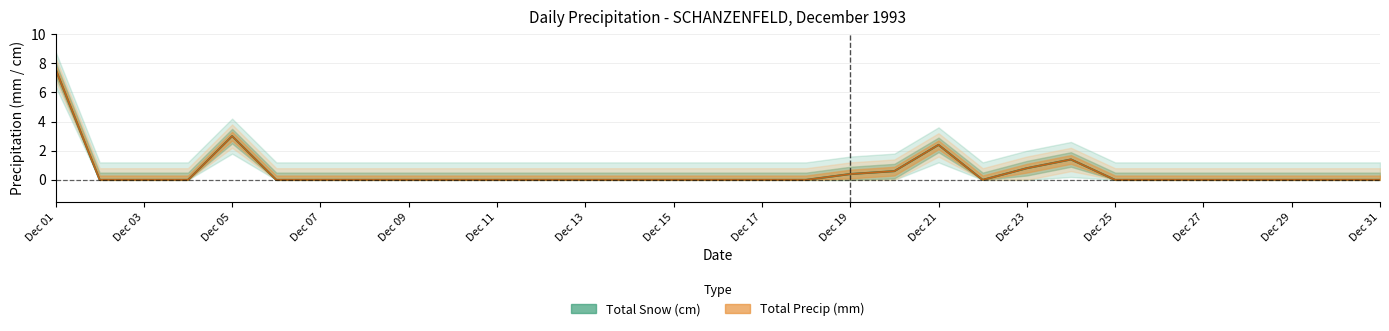

Reading left to right, transcribe all the data shown in this chart.

Total Snow (cm): 7.6	0.0	0.0	0.0	3.0	0.0	0.0	0.0	0.0	0.0	0.0	0.0	0.0	0.0	0.0	0.0	0.0	0.0	0.4	0.6	2.4	0.0	0.8	1.4	0.0	0.0	0.0	0.0	0.0	0.0	0.0
Total Precip (mm): 7.6	0.0	0.0	0.0	3.0	0.0	0.0	0.0	0.0	0.0	0.0	0.0	0.0	0.0	0.0	0.0	0.0	0.0	0.4	0.6	2.4	0.0	0.8	1.4	0.0	0.0	0.0	0.0	0.0	0.0	0.0